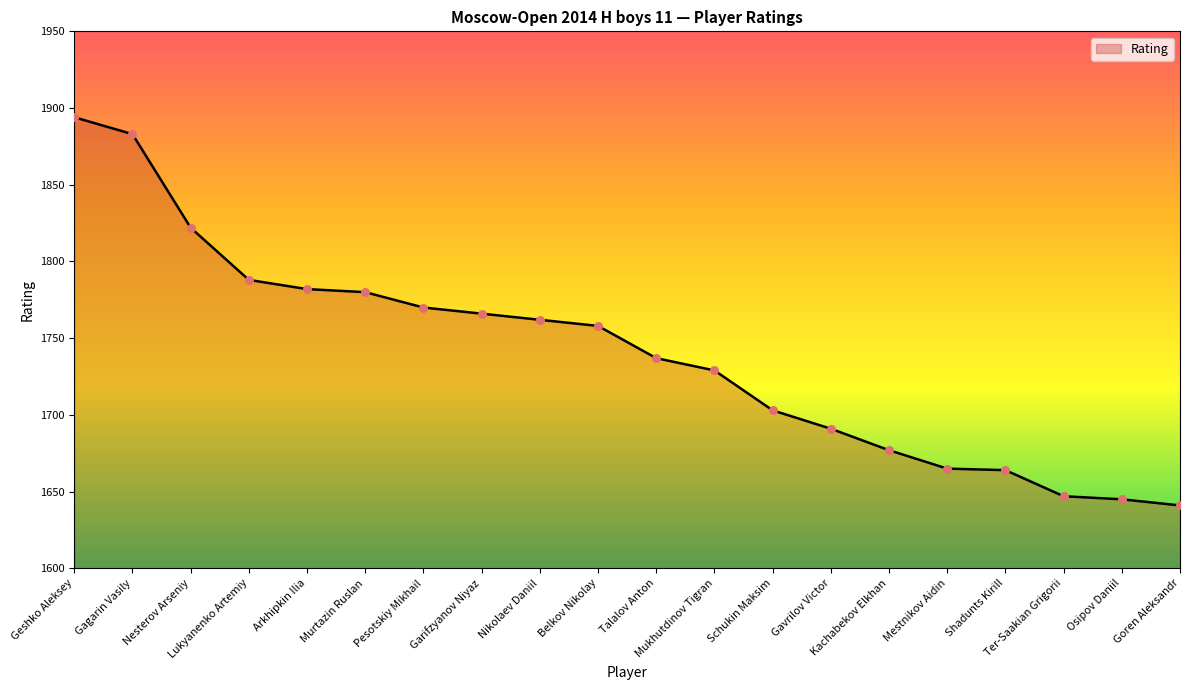

What is the change in value from Ter-Saakian Grigorii to Goren Aleksandr?

-6